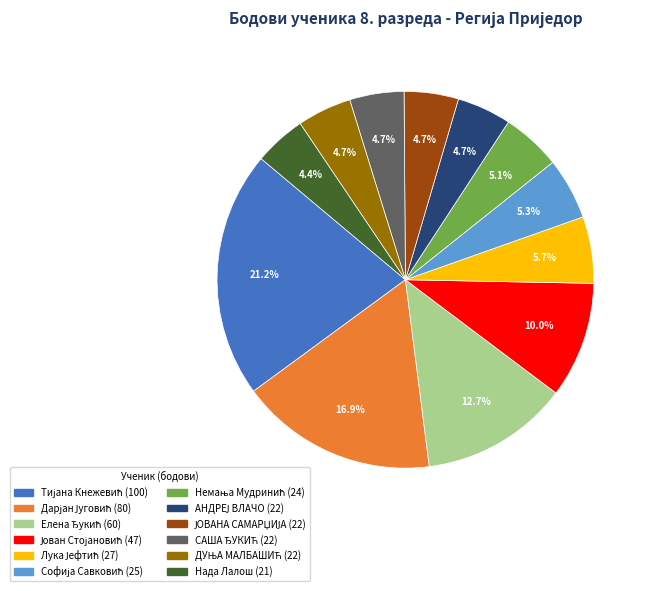

Is there any slice that represents more than half of the pie?

No